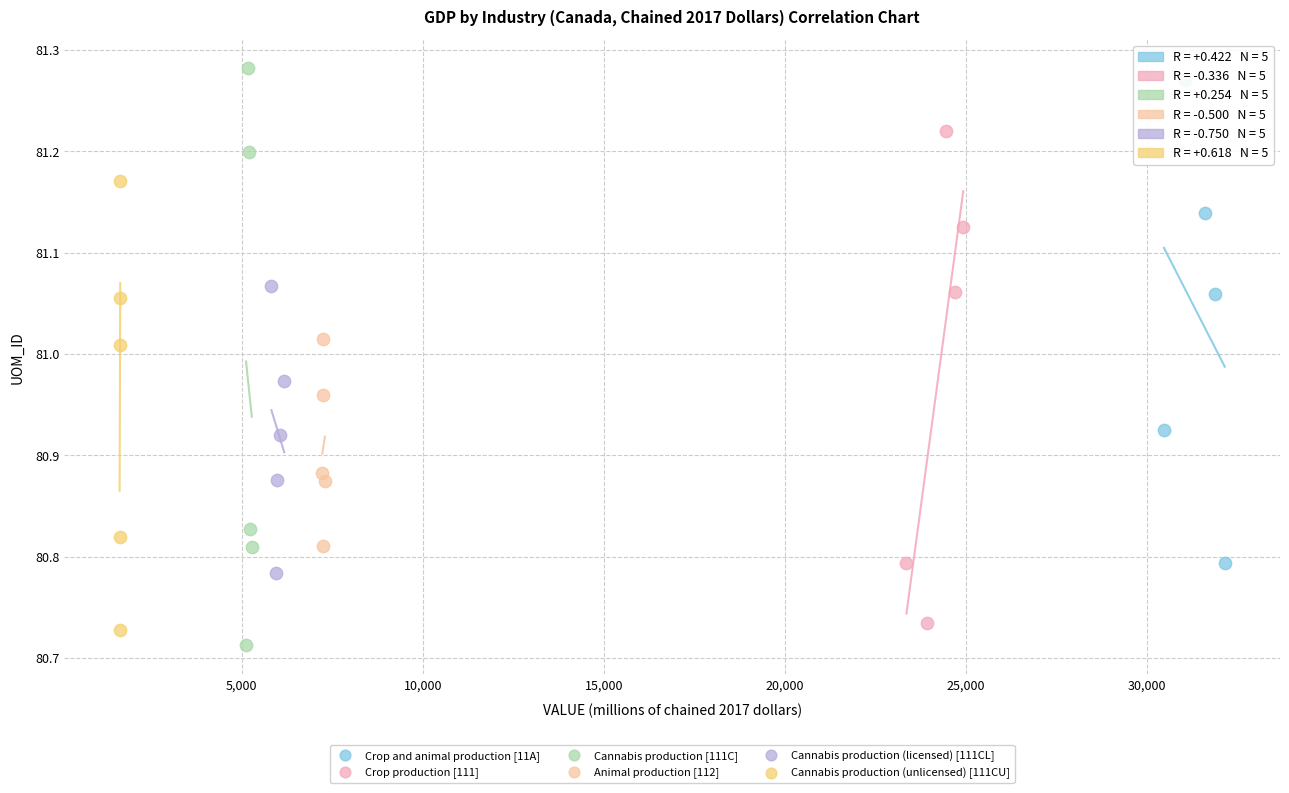

Which series has the widest spread of Y values?

Cannabis production [111C]